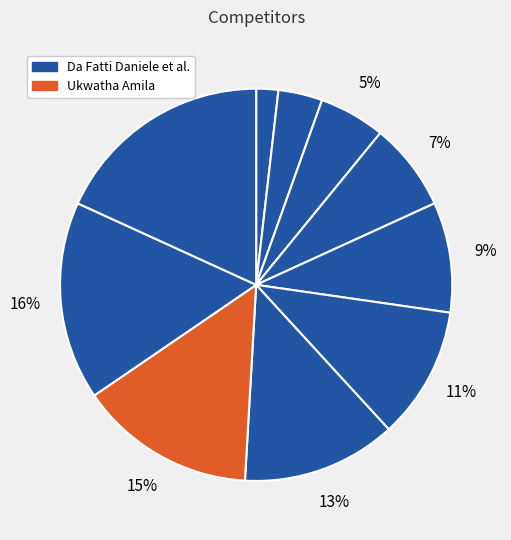

How many segments does this pie chart have?

10